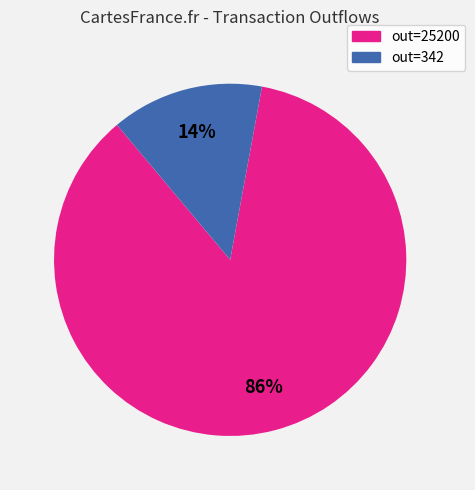

Does any single category account for the majority?

Yes